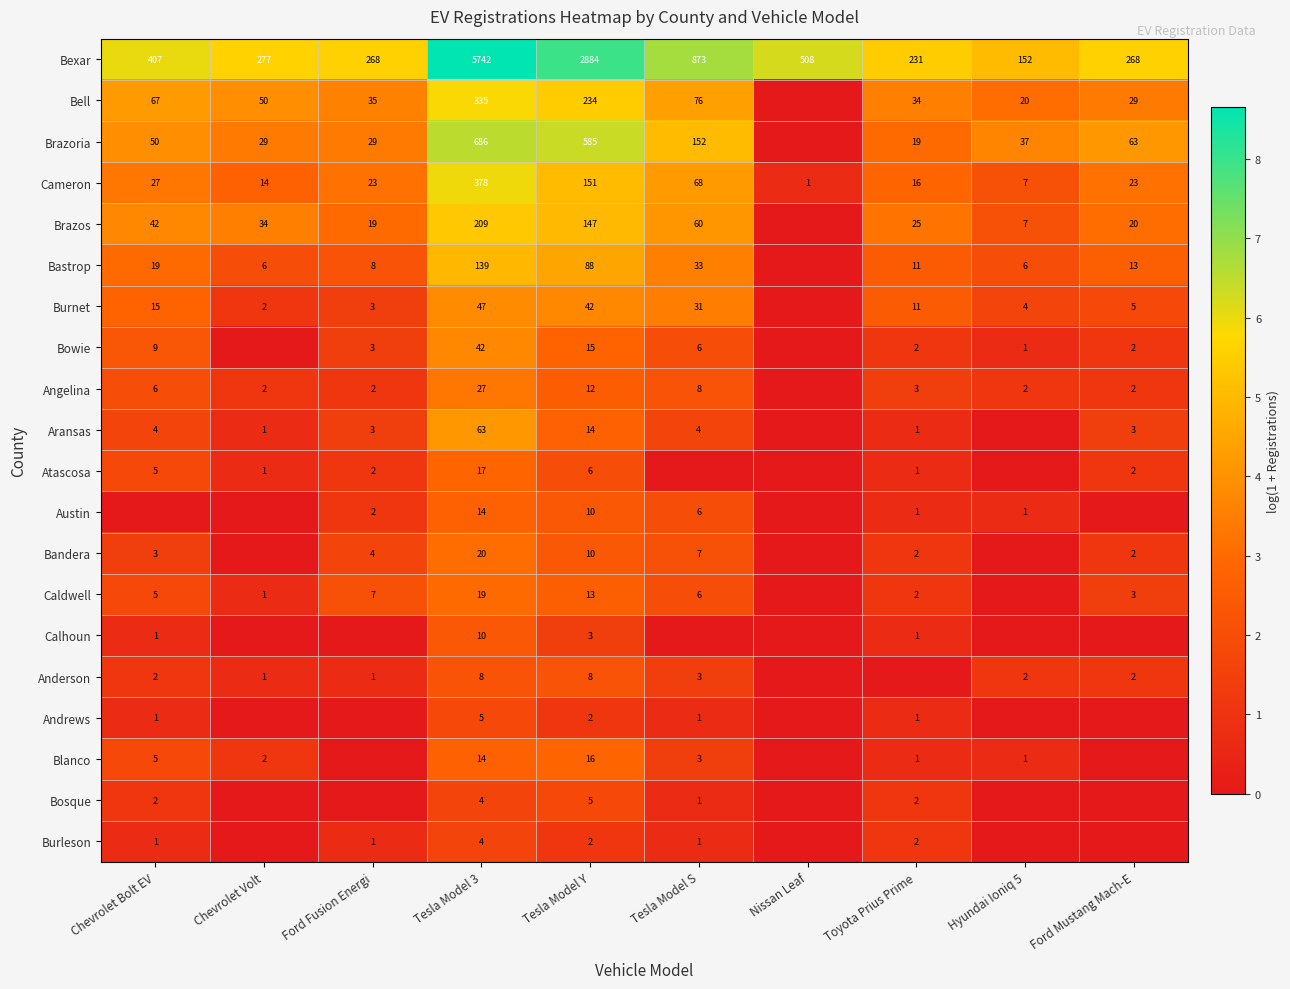

Is the value of Angelina at Chevrolet Volt greater than the value of Blanco at Tesla Model Y?

No